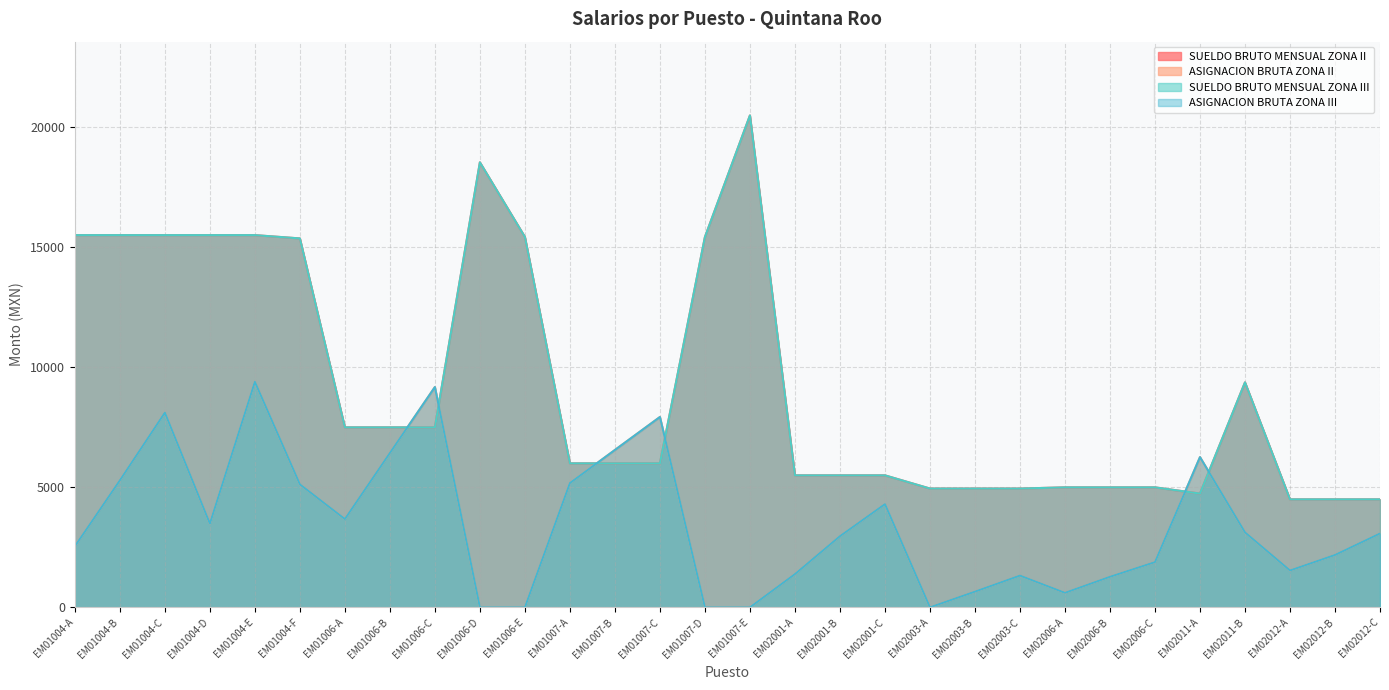

The SUELDO BRUTO MENSUAL ZONA II series shows 15511.9 at EM01004-B. True or false?

True